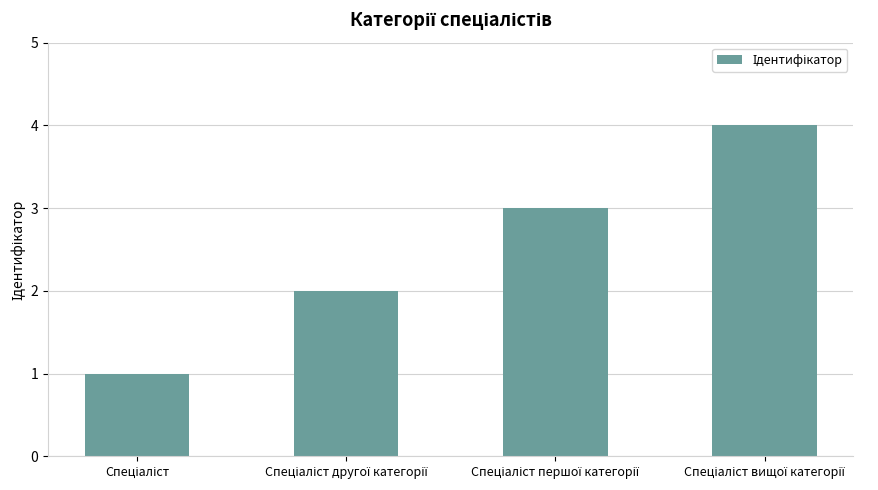

What is the difference between the maximum and minimum values?

3